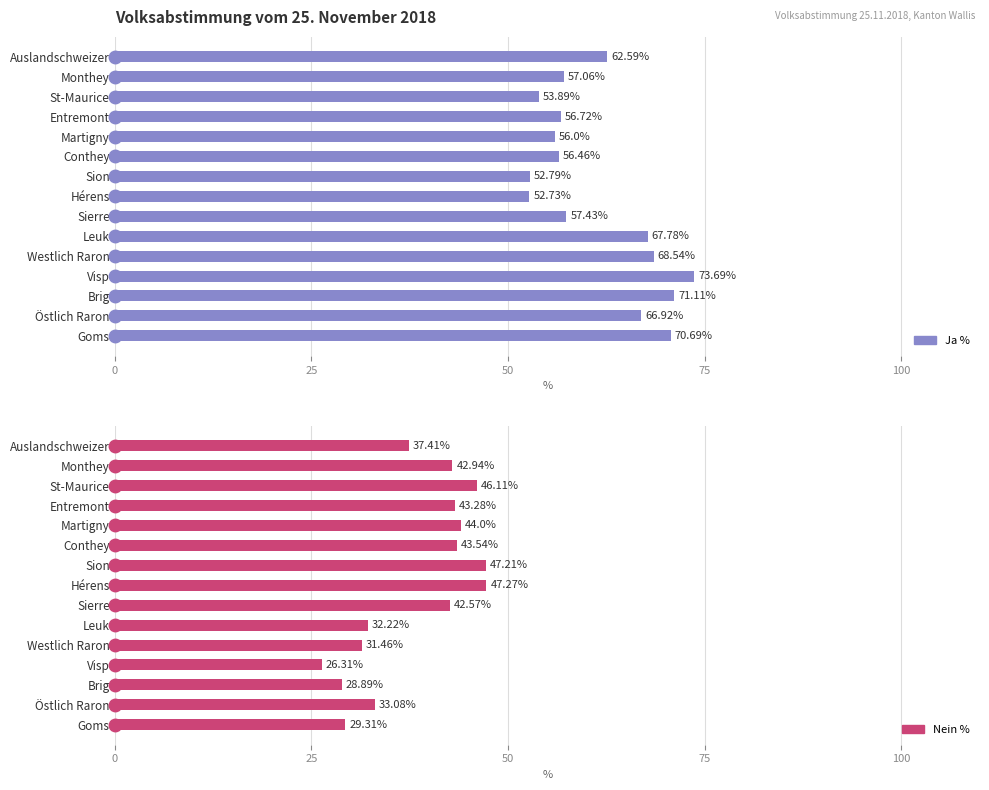

List the series in order of their peak value, lowest first.

Nein %, Ja %